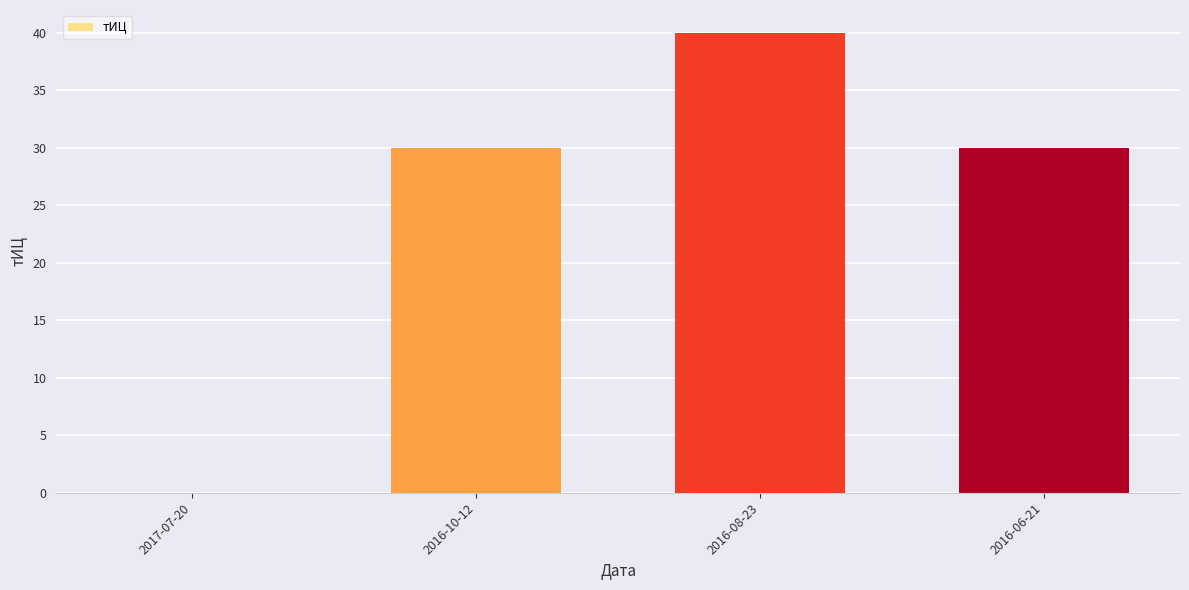

Reading left to right, list all the values displayed in this chart.

2017-07-20=0	2016-10-12=30	2016-08-23=40	2016-06-21=30